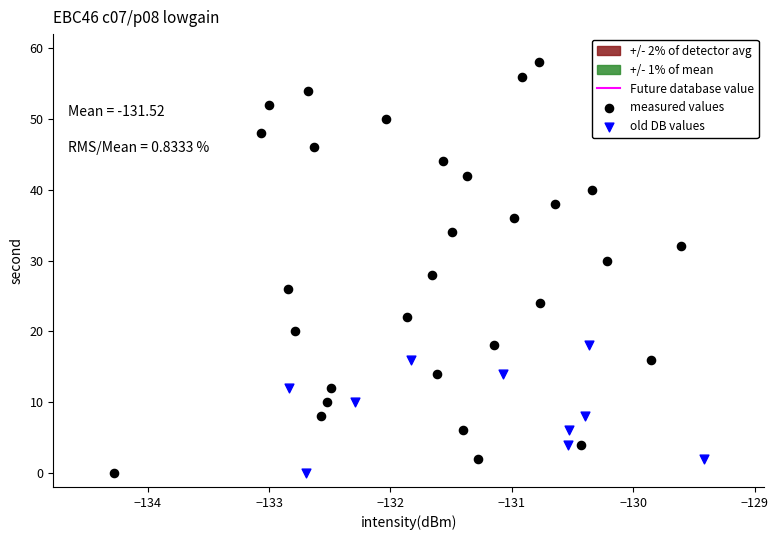

Which series has the widest spread of Y values?

measured values